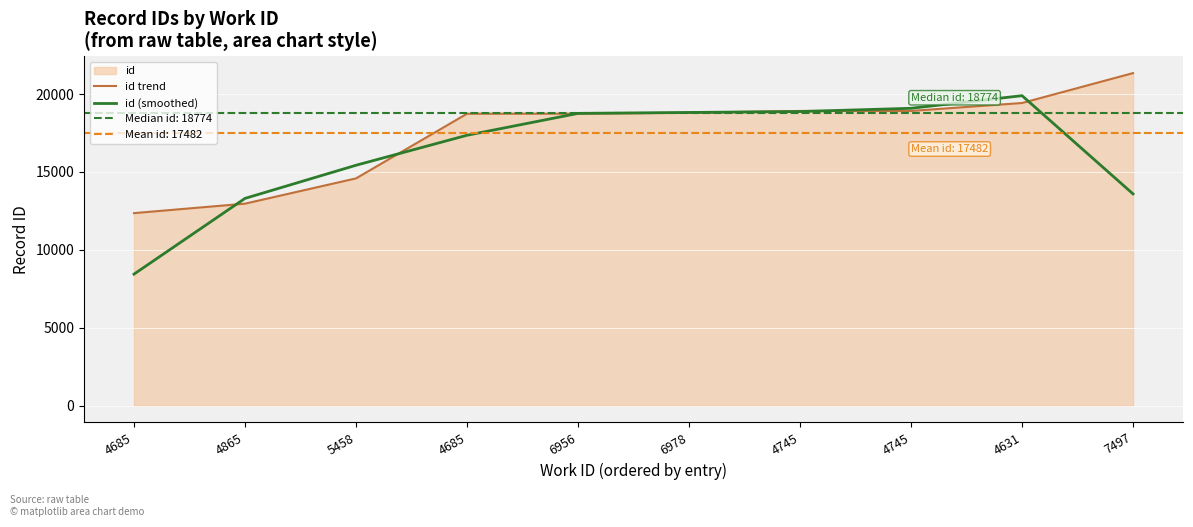

Where do id (smoothed) and id trend first cross each other?

4685 and 4865